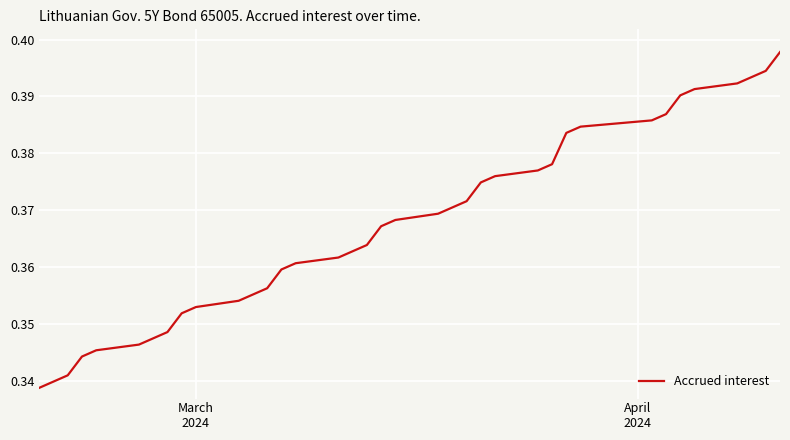

What is the greatest value displayed?

0.4